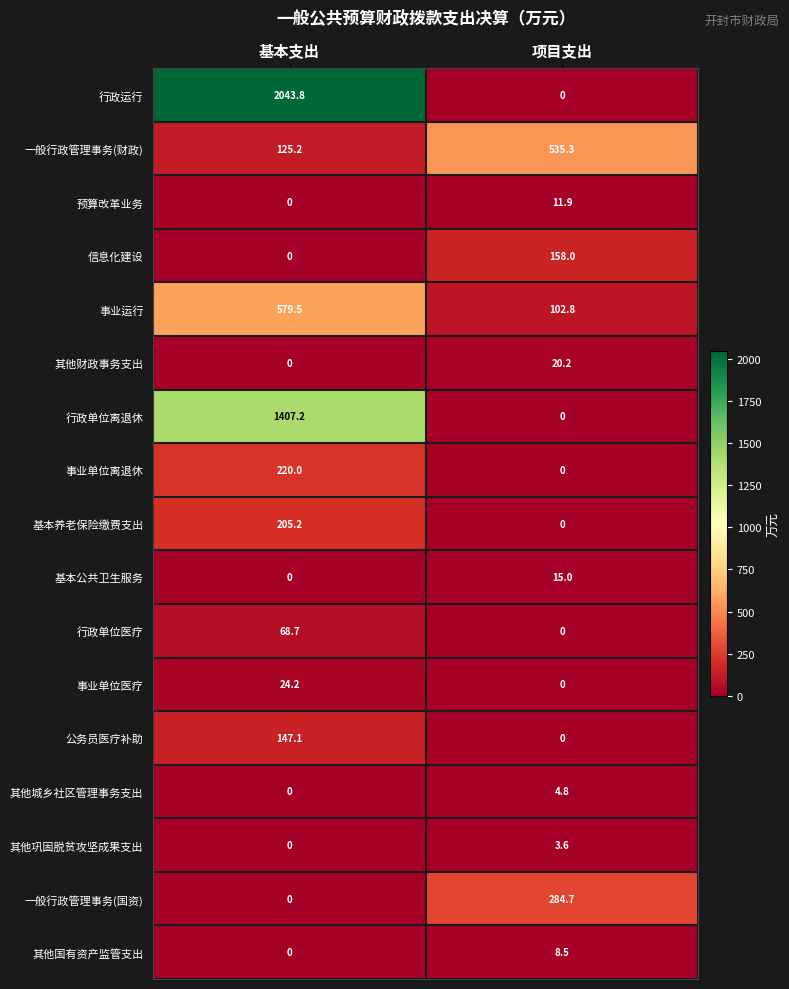

What is the difference between the highest and lowest values at 基本支出?

2043.8